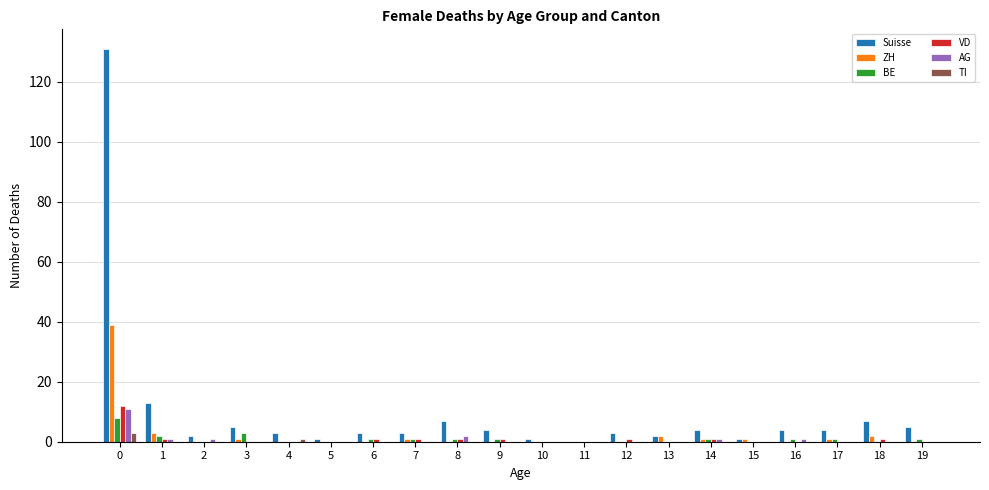

How many distinct data groups are displayed?

6